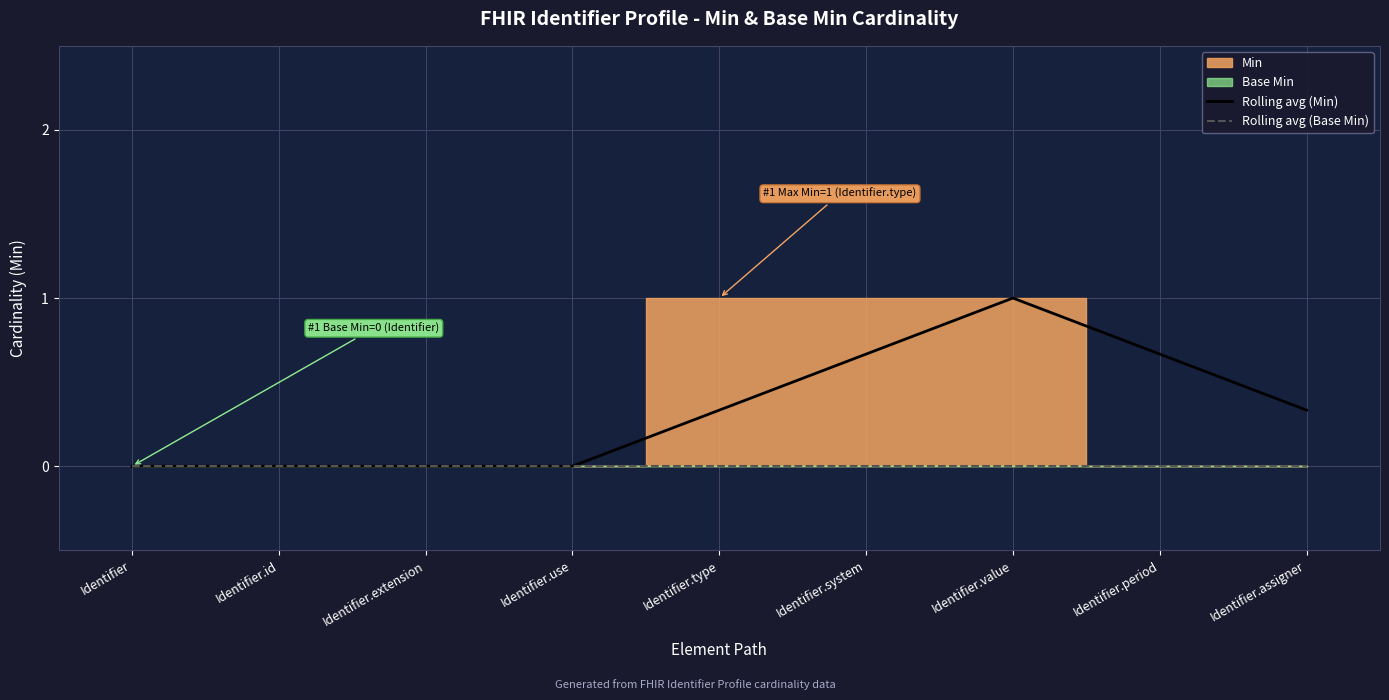

List the labels in order of Rolling avg (Base Min) value, smallest first.

Identifier, Identifier.id, Identifier.extension, Identifier.use, Identifier.type, Identifier.system, Identifier.value, Identifier.period, Identifier.assigner